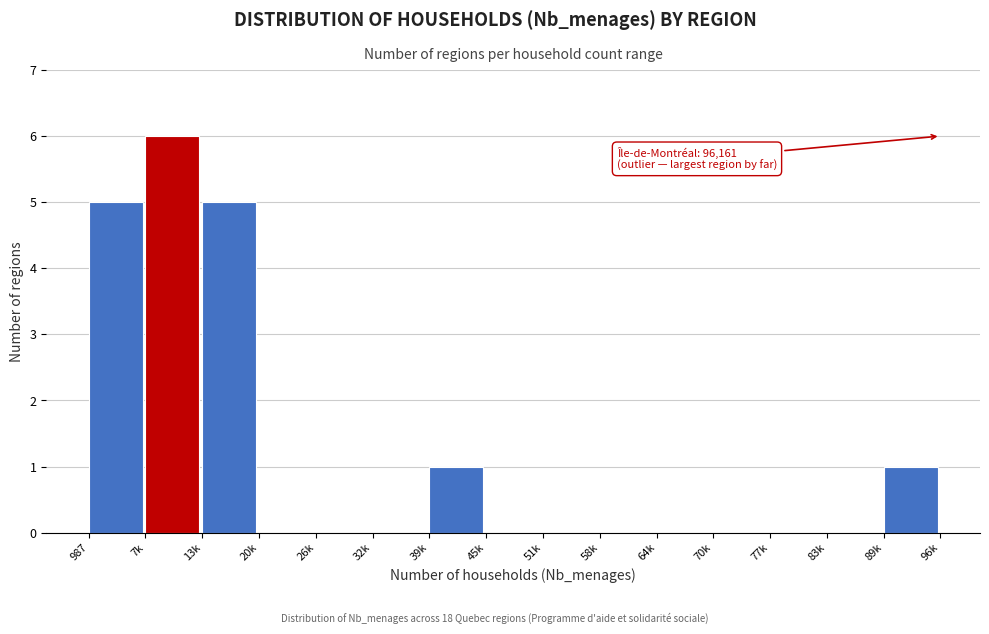

Reading left to right, transcribe all the data shown in this chart.

987=5	7k=6	13k=5	20k=0	26k=0	32k=0	39k=1	45k=0	51k=0	58k=0	64k=0	70k=0	77k=0	83k=0	89k=1